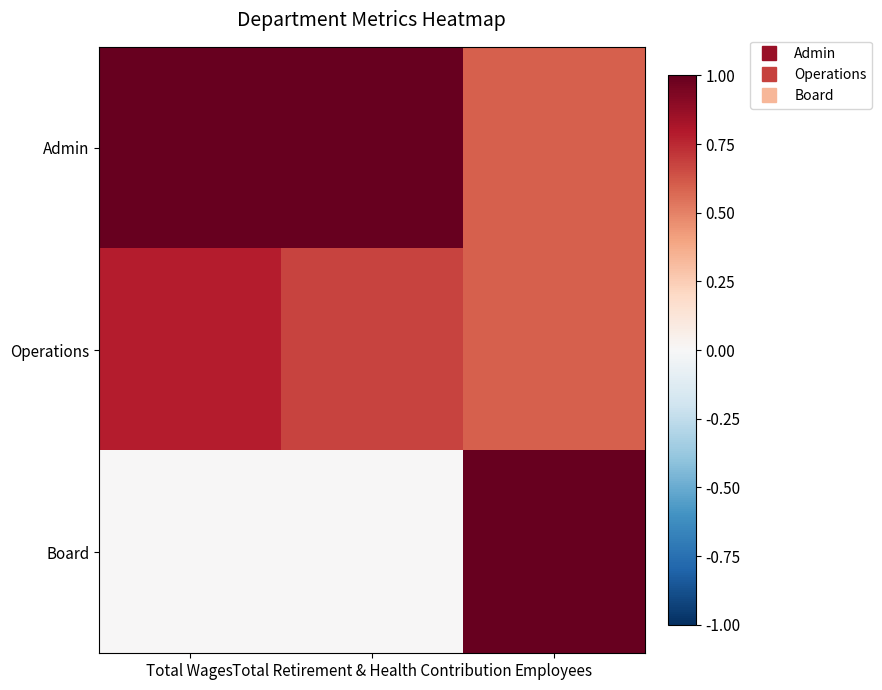

What is the difference between the highest and lowest values at Employees?

0.4